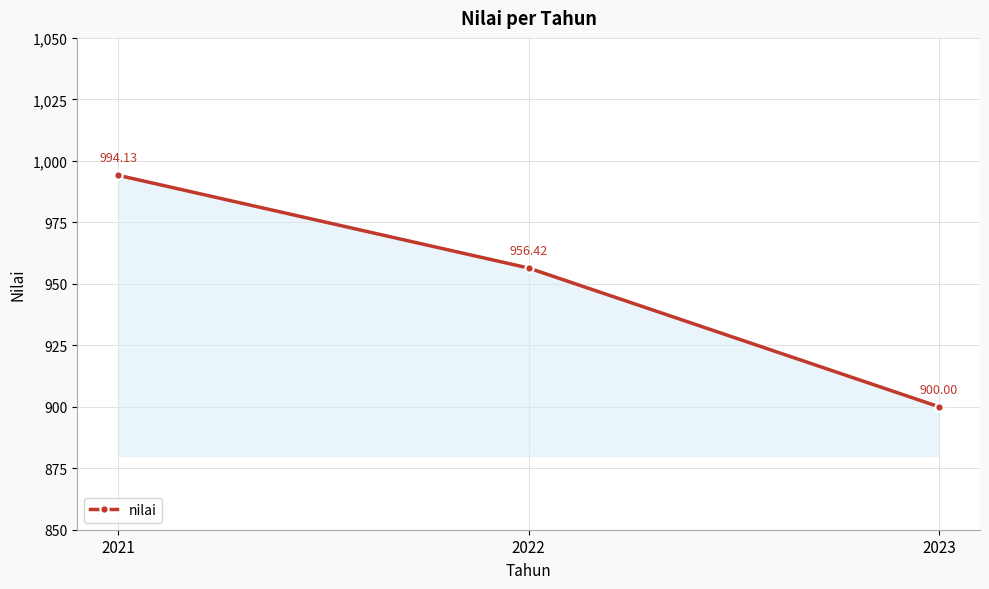

List the labels in order of value, smallest first.

2023, 2022, 2021